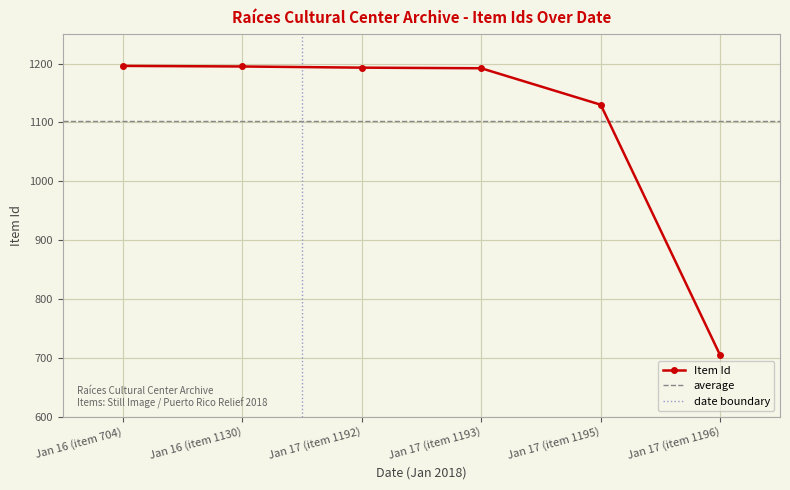

What is the highest value of the Item Id series?

1196